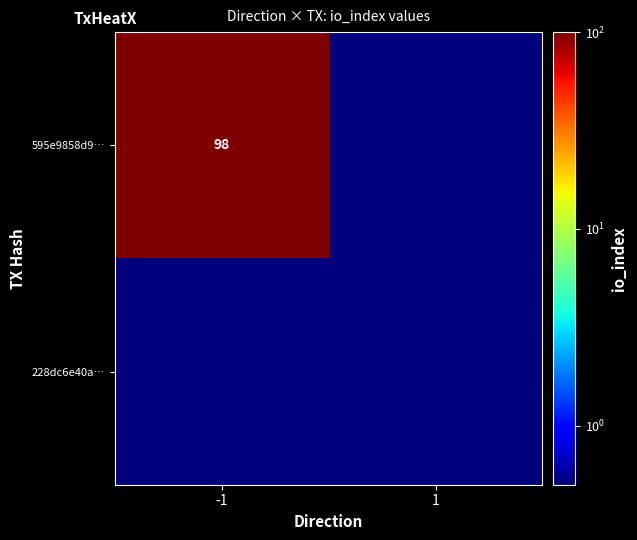

The value of 595e9858d9… at 1 is 0.5. True or false?

True